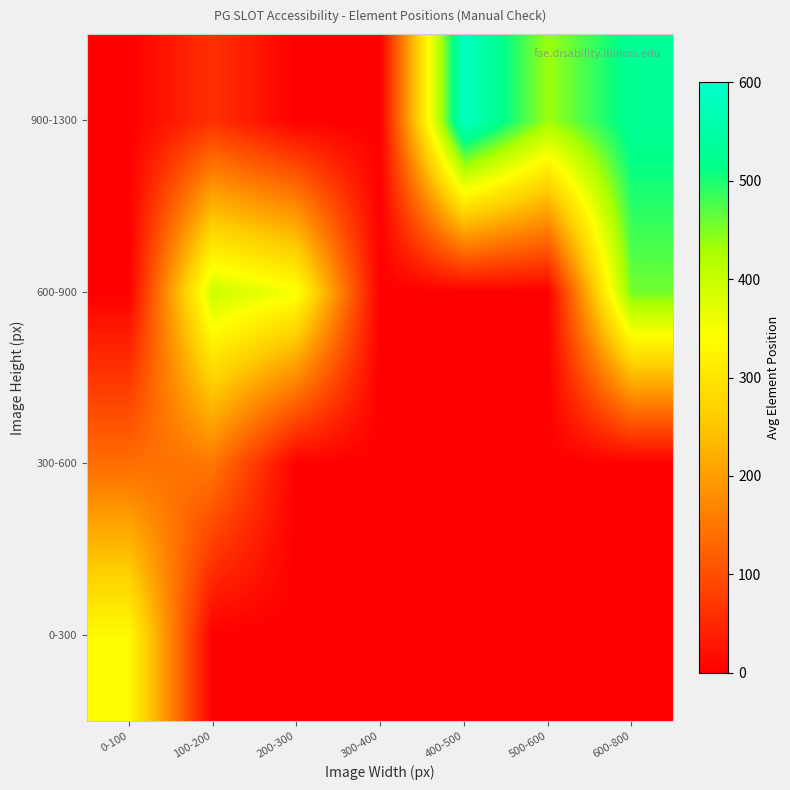

Which series has the largest range (max minus min)?

900-1300